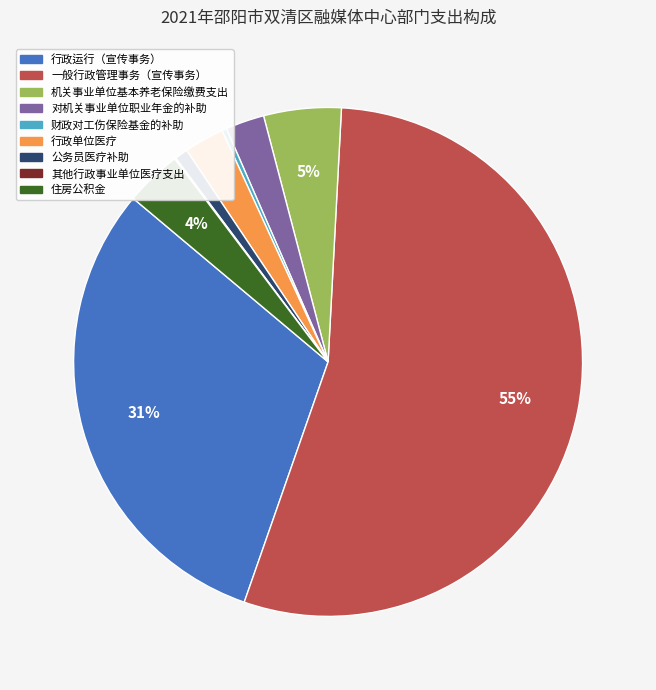

To the nearest percent, what is the average slice percentage?

11%